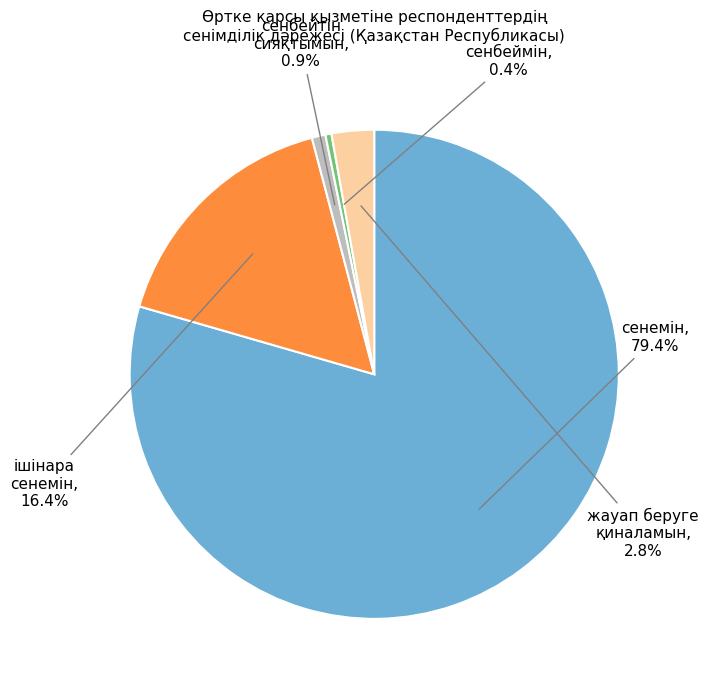

What is the total percentage of сенемін and сенбеймін?

79.9%